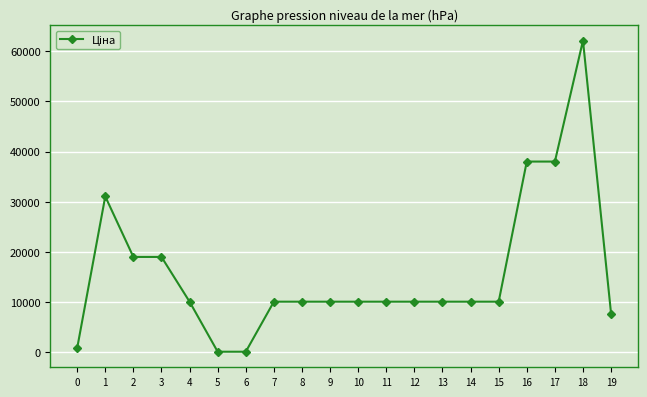

Reading left to right, what are all the values shown in this chart?

0=827.6	1=31058.4	2=19005.7	3=19005.7	4=10085.8	5=115.4	6=115.4	7=10085.8	8=10085.8	9=10085.8	10=10085.8	11=10085.8	12=10085.8	13=10085.8	14=10085.8	15=10085.8	16=38011.3	17=38011.3	18=62116.9	19=7680.9